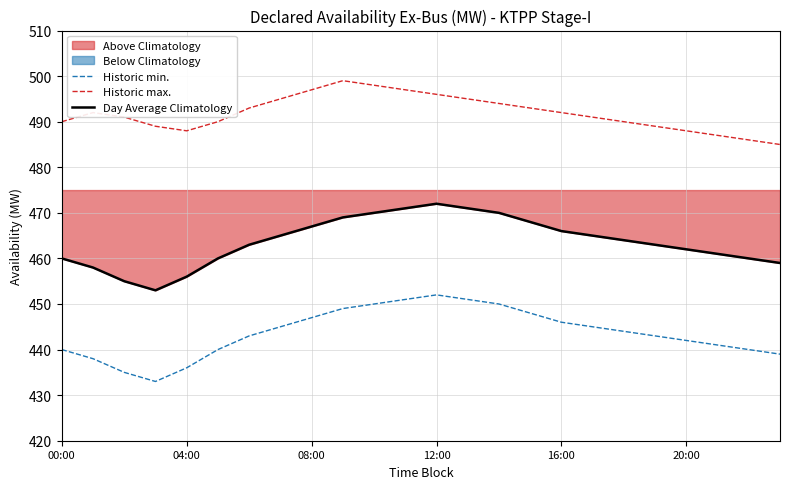

True or false: Day Average Climatology has a value of 467 at 08:00.

True